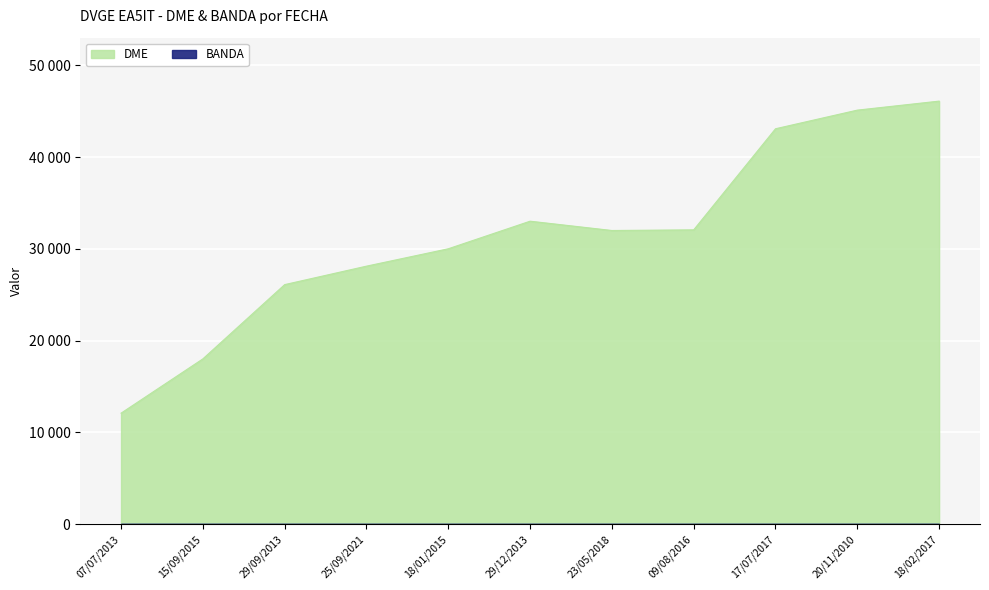

How many data points does each series have?

11